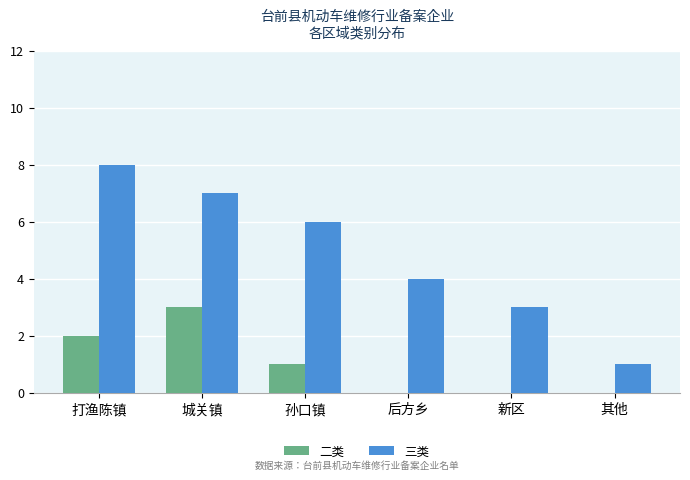

The value of 二类 at 孙口镇 is 1. True or false?

True